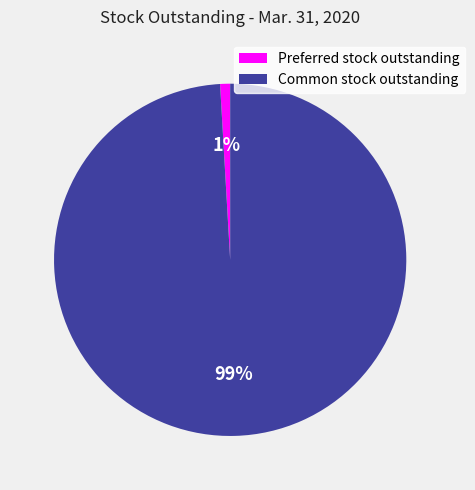

Which has a higher value, Preferred stock outstanding or Common stock outstanding?

Common stock outstanding